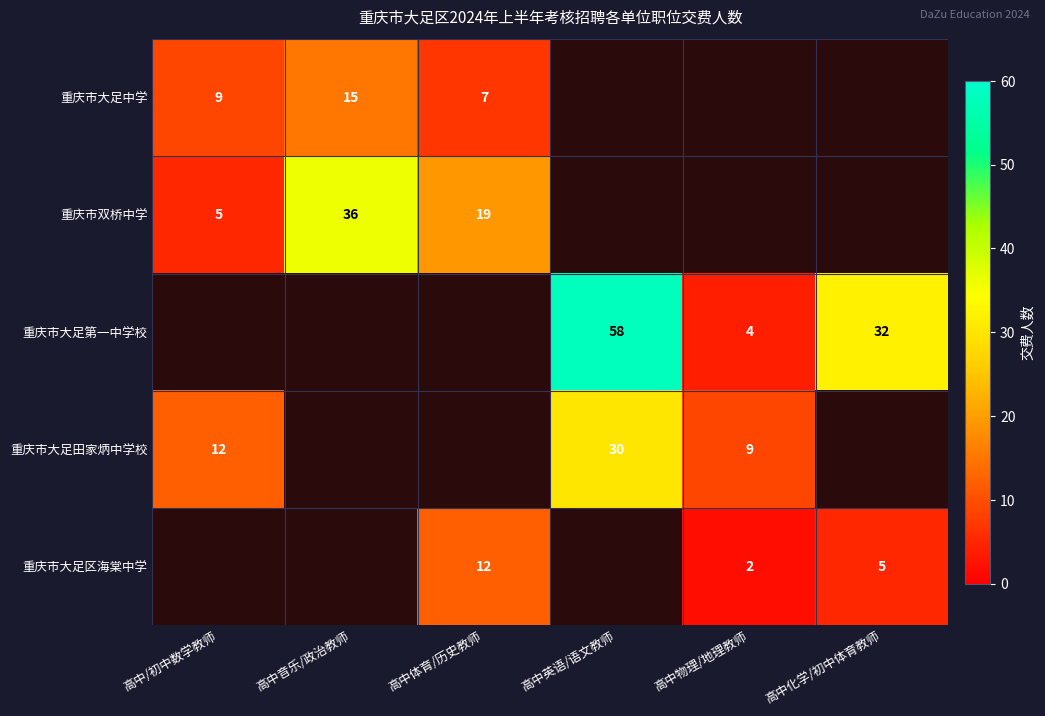

True or false: 重庆市大足区海棠中学 has a value of 1 at 高中化学/初中体育教师.

False